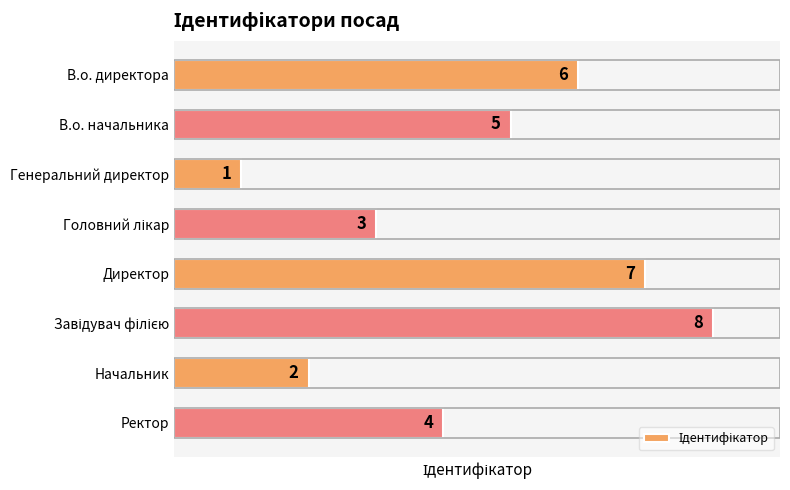

Is it true that the value at В.о. директора is 4?

False